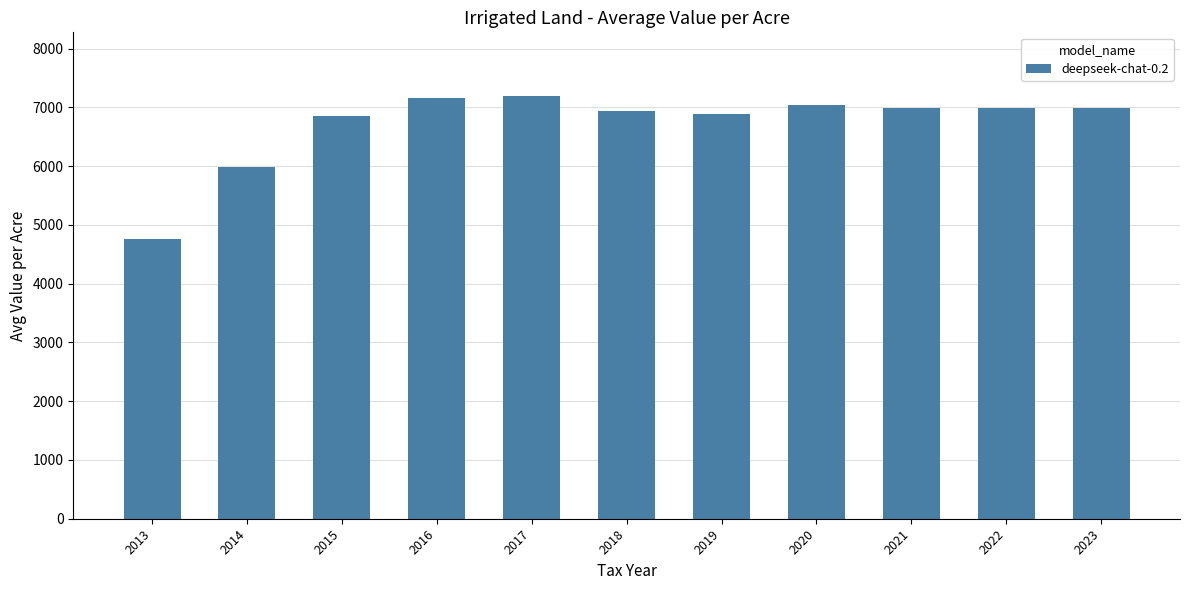

What is the maximum value shown in the chart?

7195.9